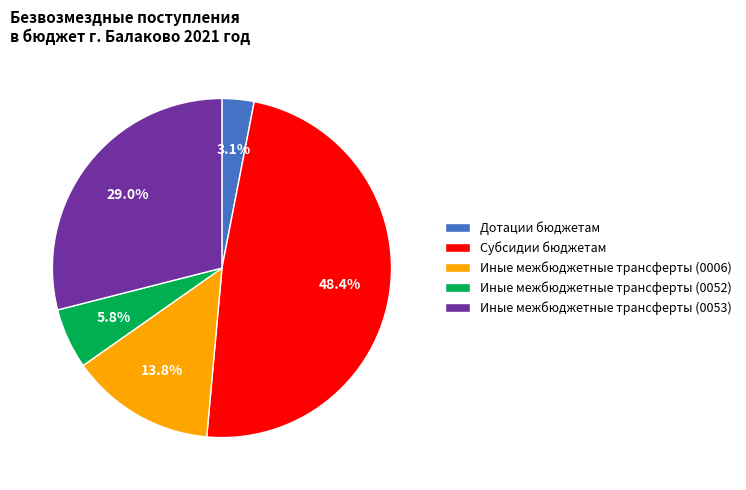

Do Дотации бюджетам and Иные межбюджетные трансферты (0006) together represent more than half of the pie?

No